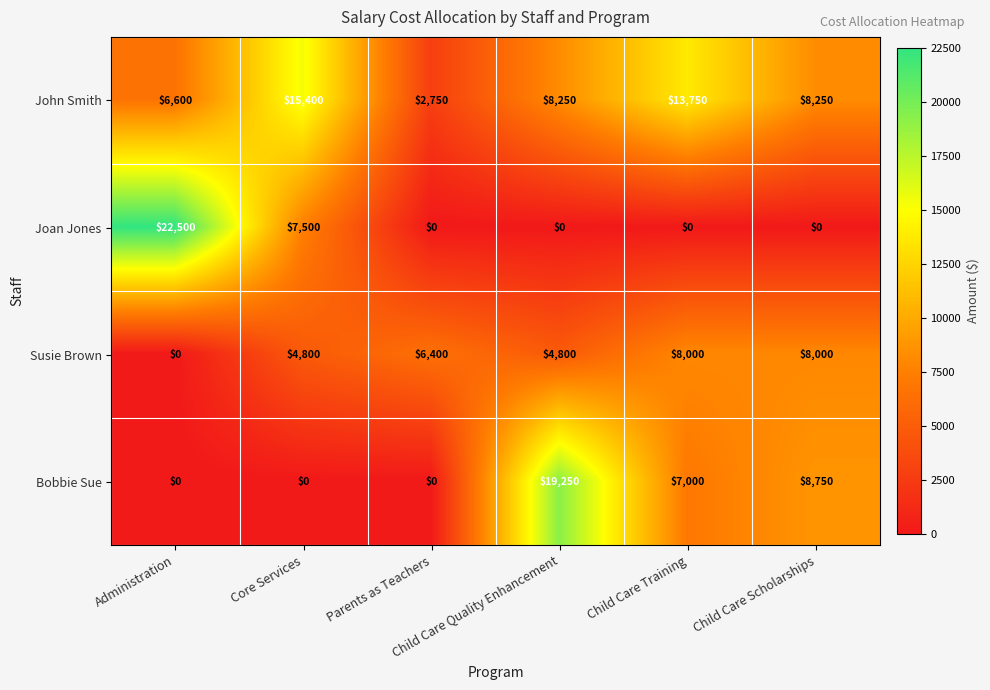

Which series has the widest spread of values?

Joan Jones